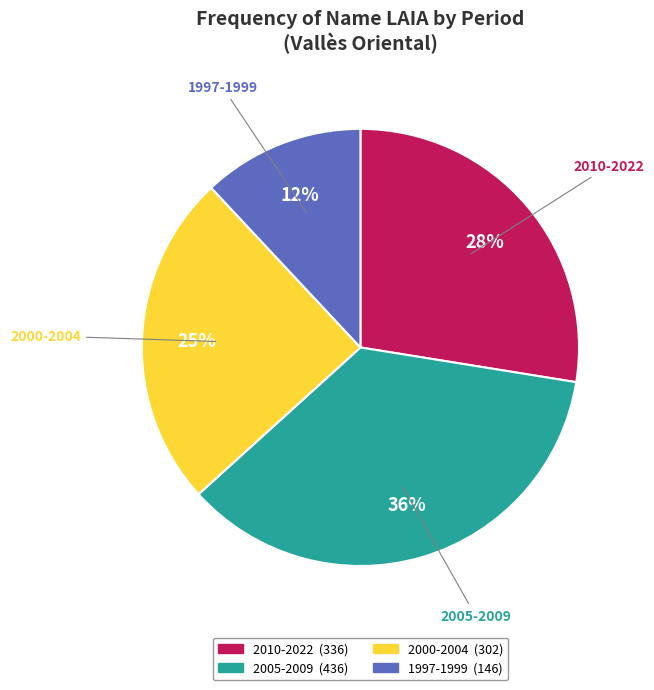

Is there any slice that represents more than half of the pie?

No